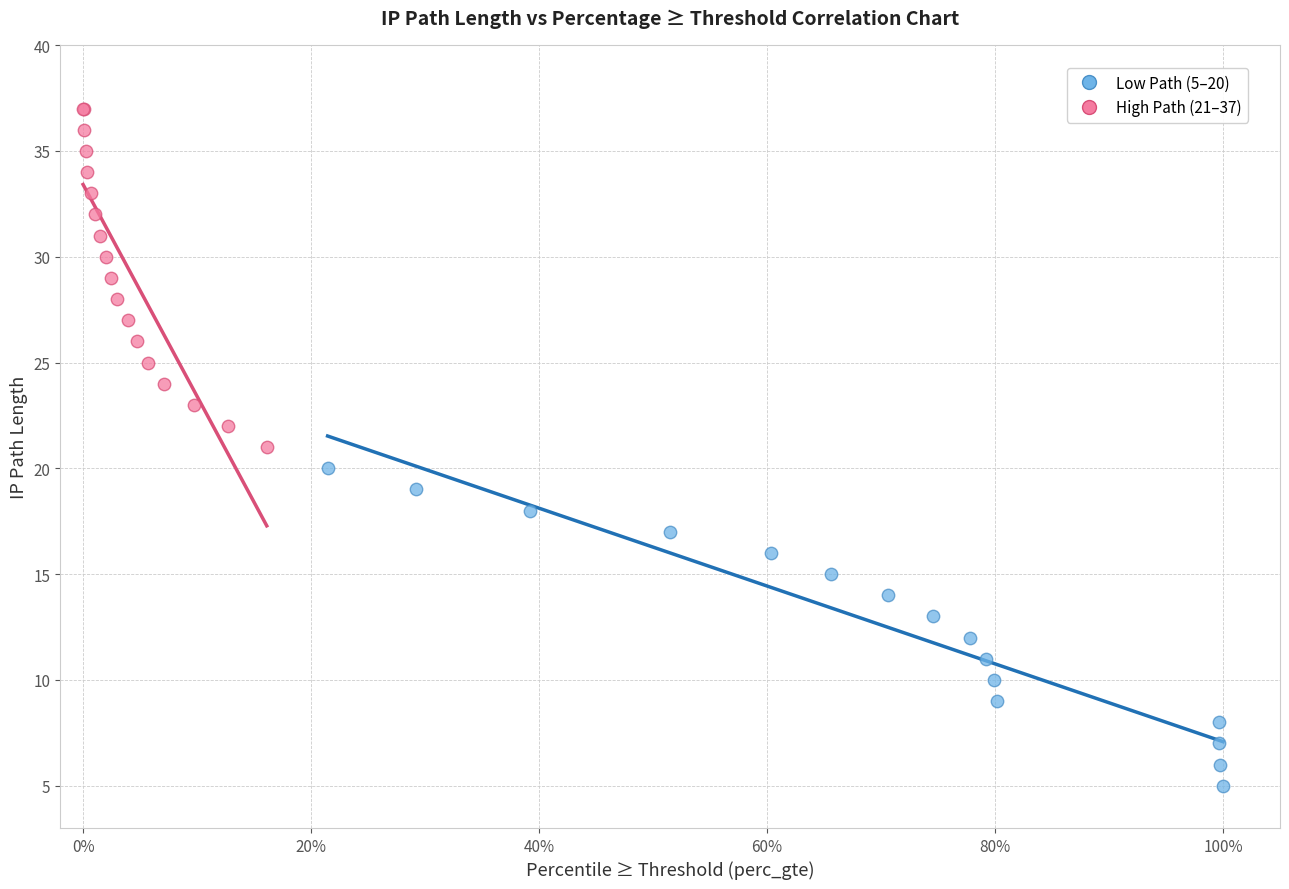

Which series has the largest Y range (max minus min)?

High Path (21–37)